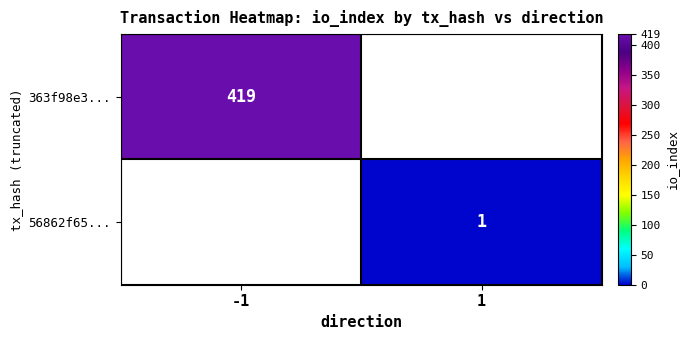

The value of 363f98e3... at -1 is 744. True or false?

False